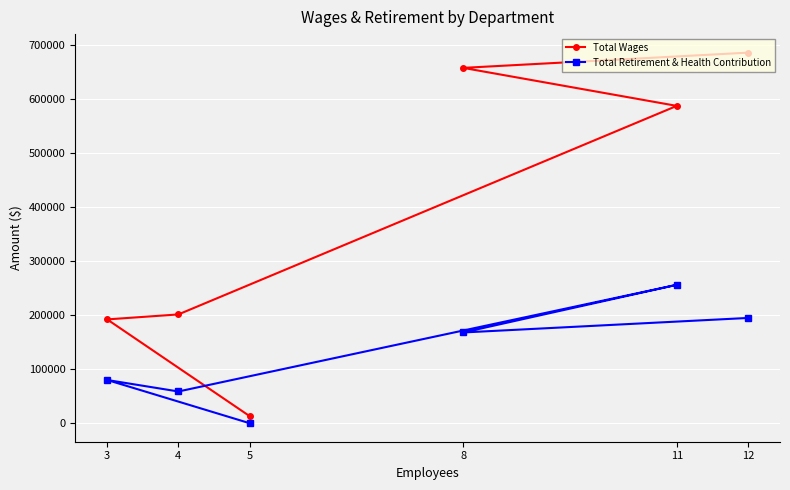

What is the highest value of the Total Wages series?

686661